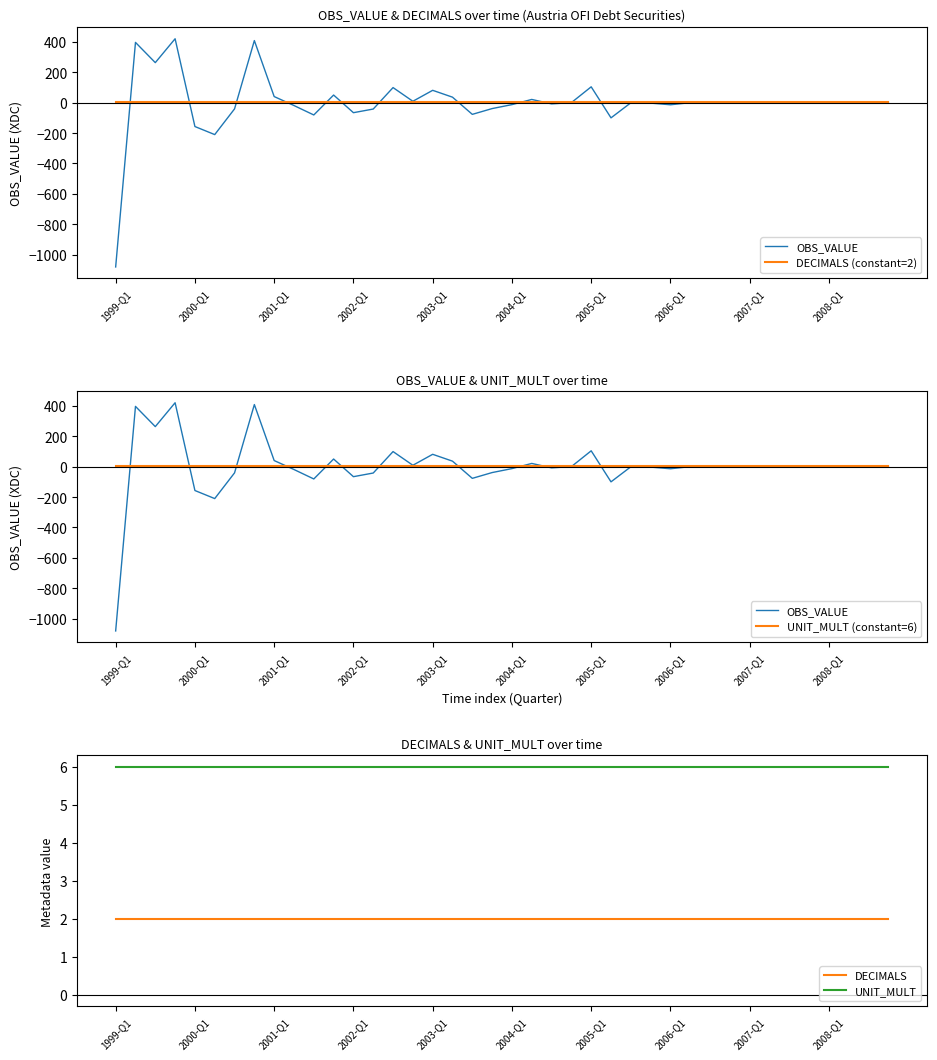

What is the sum of all UNIT_MULT (constant=6) values?

240